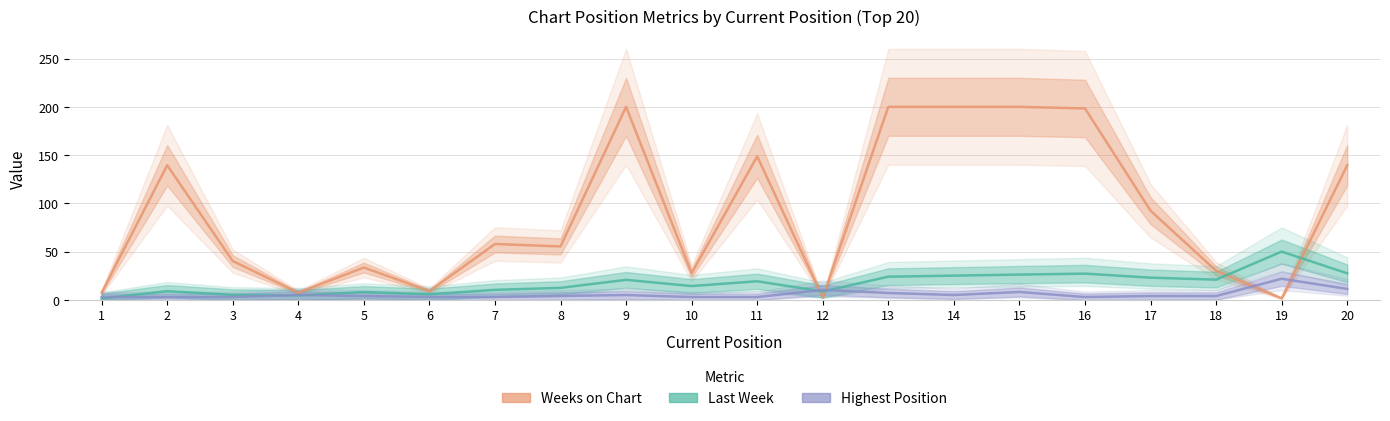

Between 3 and 8, which series saw the biggest shift?

Weeks on Chart